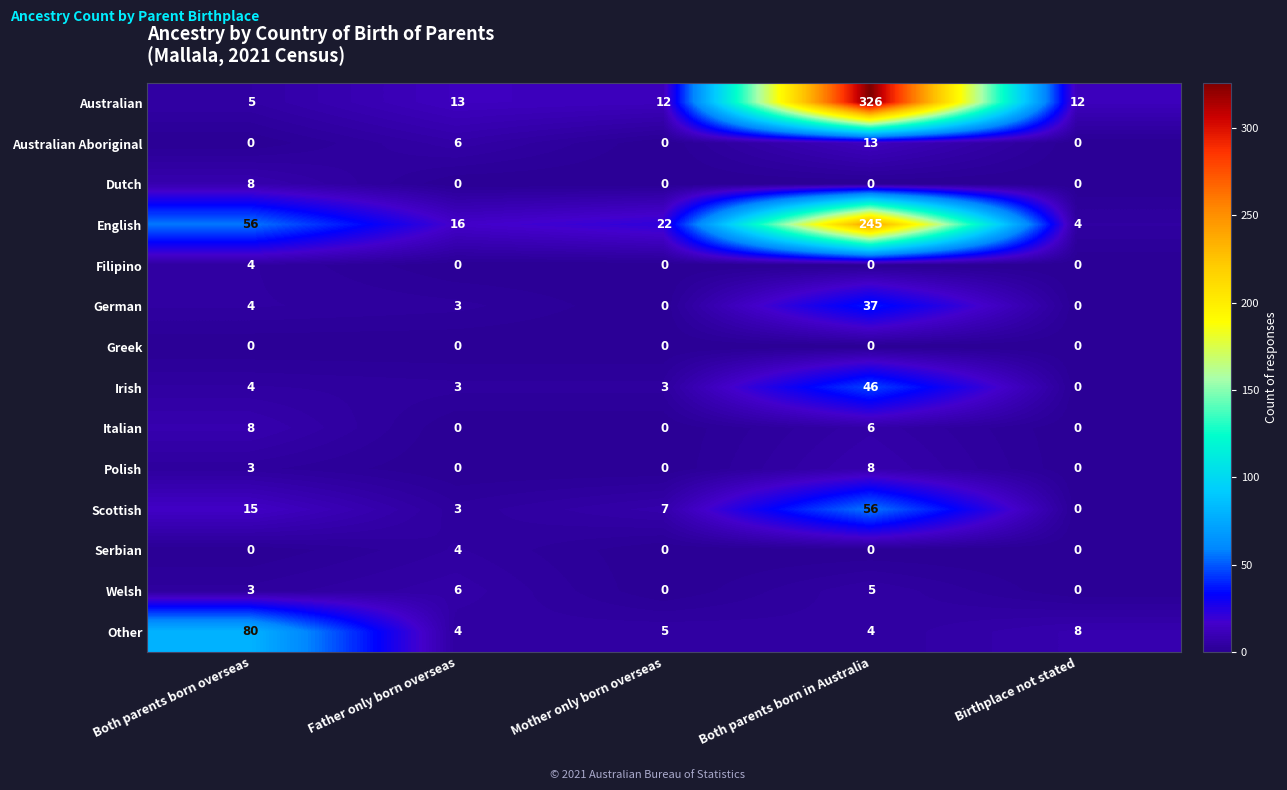

What is the total value across all series at Mother only born overseas?

49